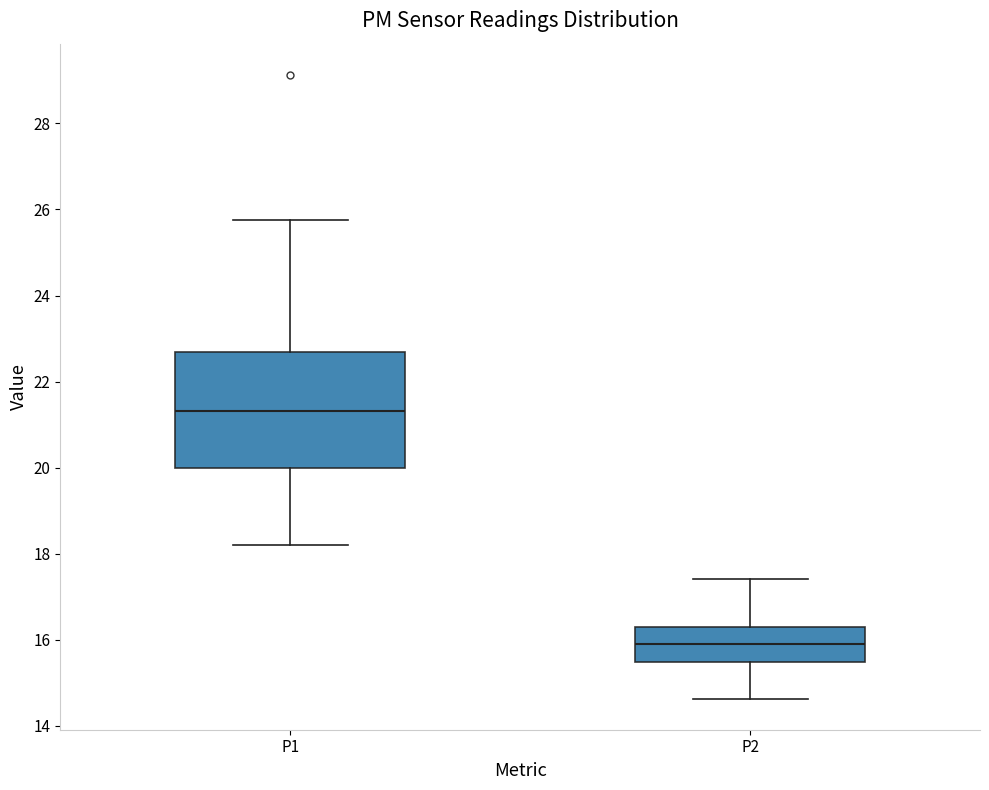

Where does the lower whisker of the box for P1 end on the y-axis? The values are not printed on the chart, so give them approximately, as read against the axis.

18.2